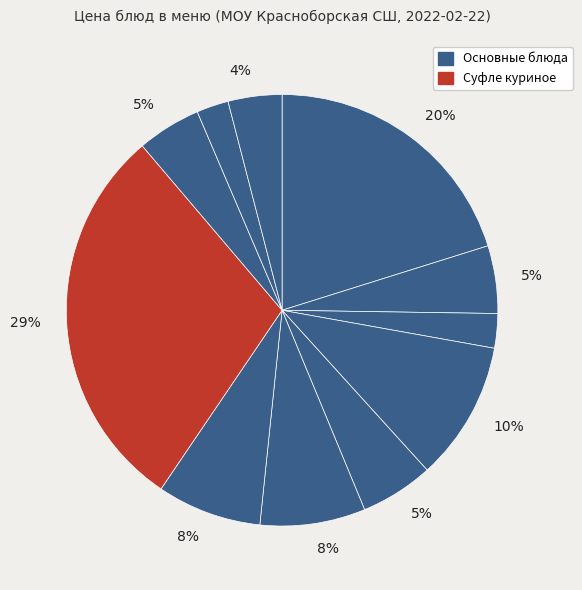

How many segments does this pie chart have?

11